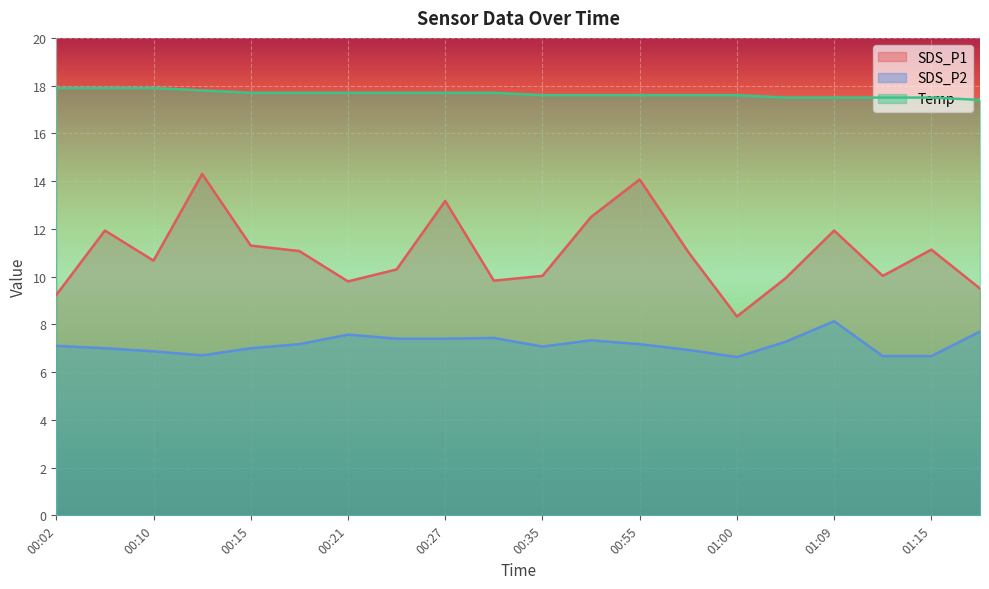

Does the chart display data point markers on the line(s)?

No